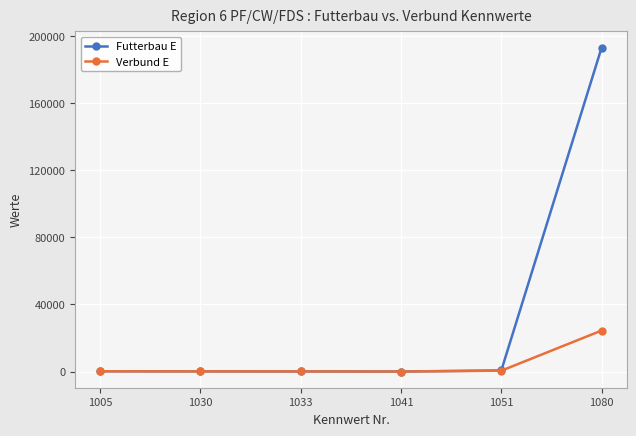

Where is Futterbau E nearest to the value 96524?

1051